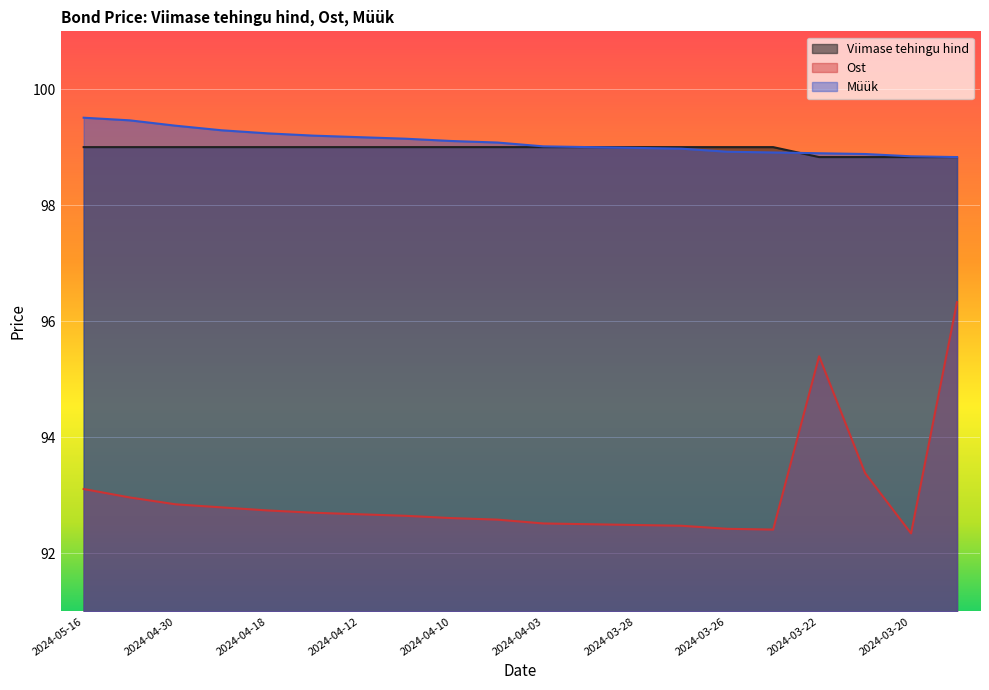

Which has a higher value, 2024-04-18 or 2024-03-28?

2024-04-18